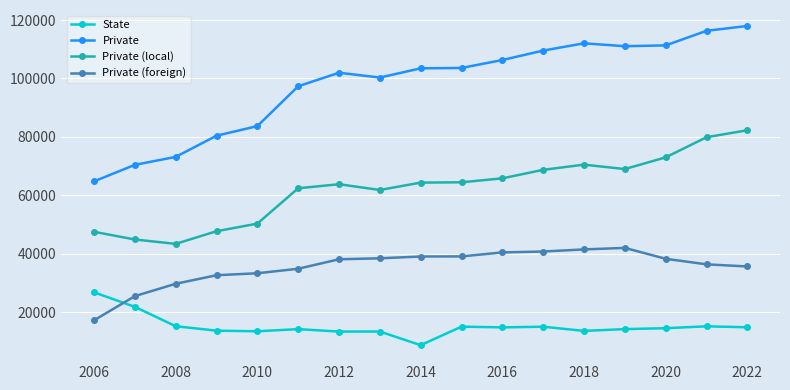

Rank the series by their average value, from highest to lowest.

Private, Private (local), Private (foreign), State